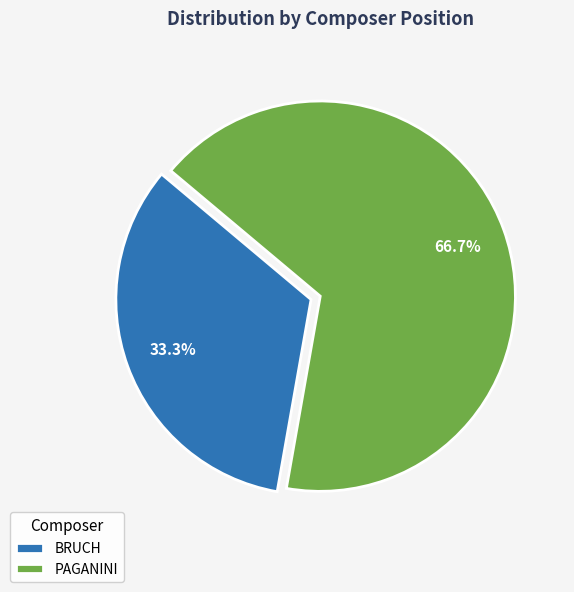

Which has a higher value, PAGANINI or BRUCH?

PAGANINI